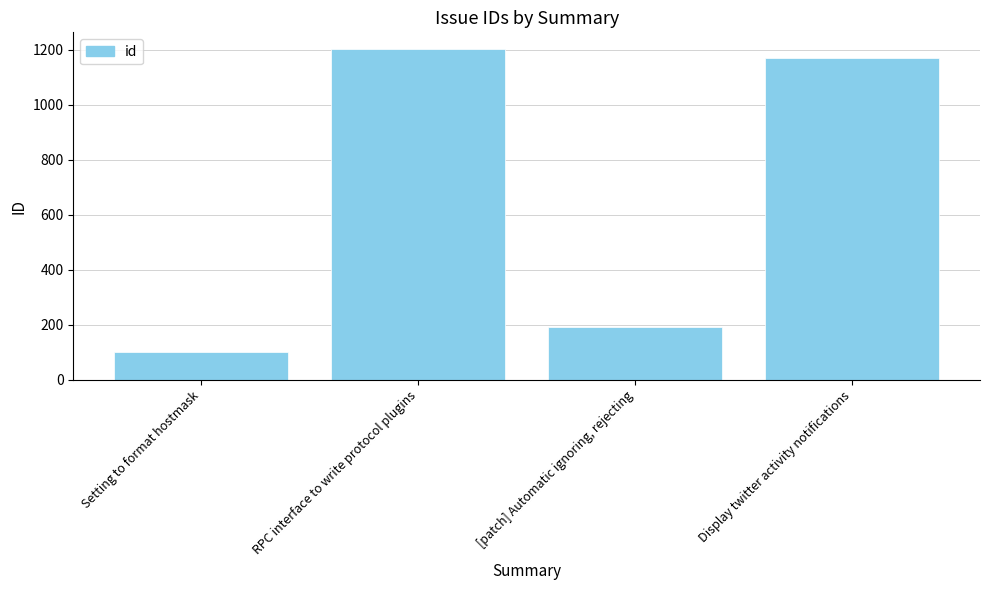

What is the maximum value shown in the chart?

1203